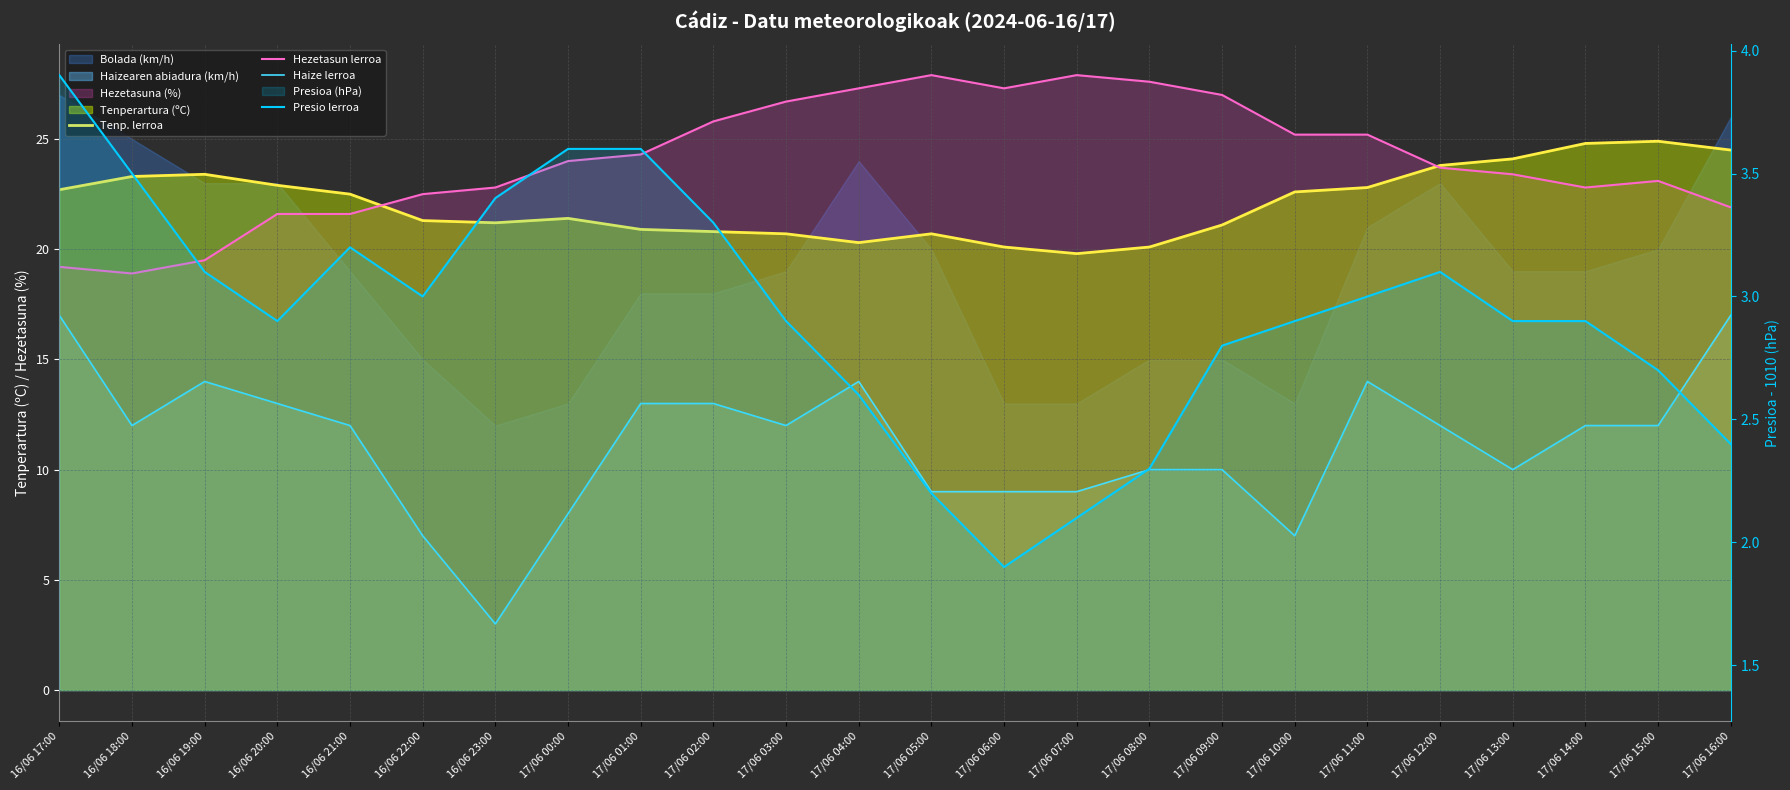

True or false: Haize lerroa has more than 2 points higher than both neighbors.

True